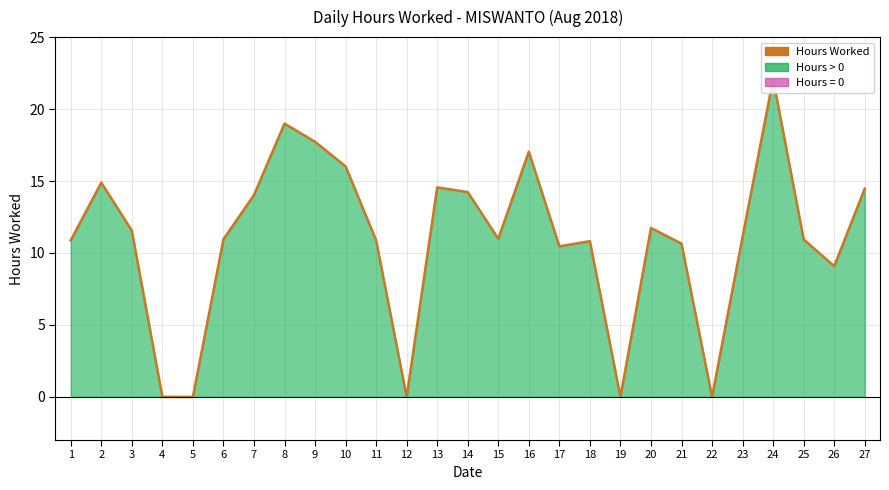

True or false: the data shows 14.0 at 7.

True